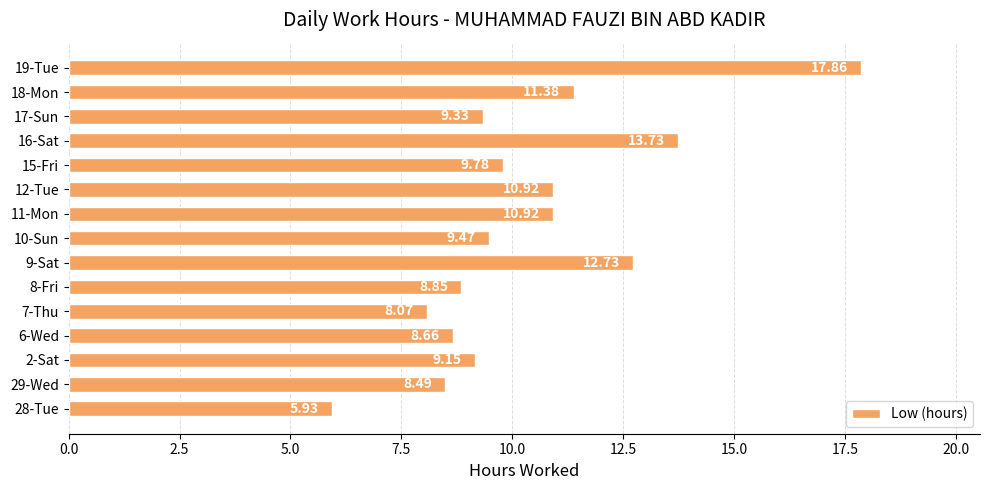

What is the ratio of the value at 11-Mon to the value at 12-Tue?

1.0